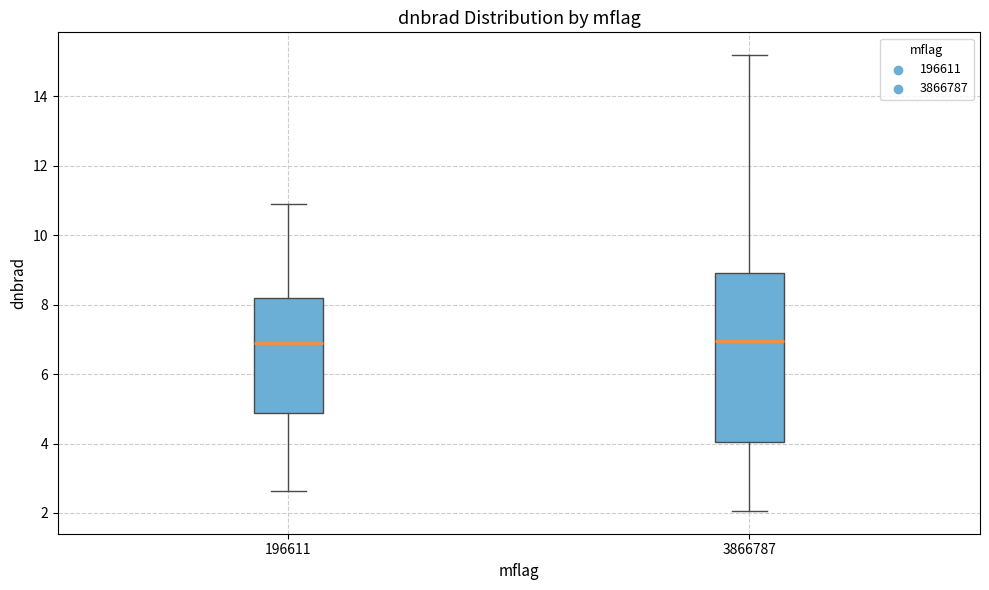

Reading left to right, transcribe this box plot: for each box, give where its median line is, the range the box spans, and where its two whiskers end, as read against the y-axis. The values are not printed on the chart, so give them approximately, as read against the axis.

196611: median 6.8, box 4.8 to 8.2, whiskers 2.6 to 10.8
3866787: median 7.0, box 4.0 to 9.0, whiskers 2.0 to 15.2